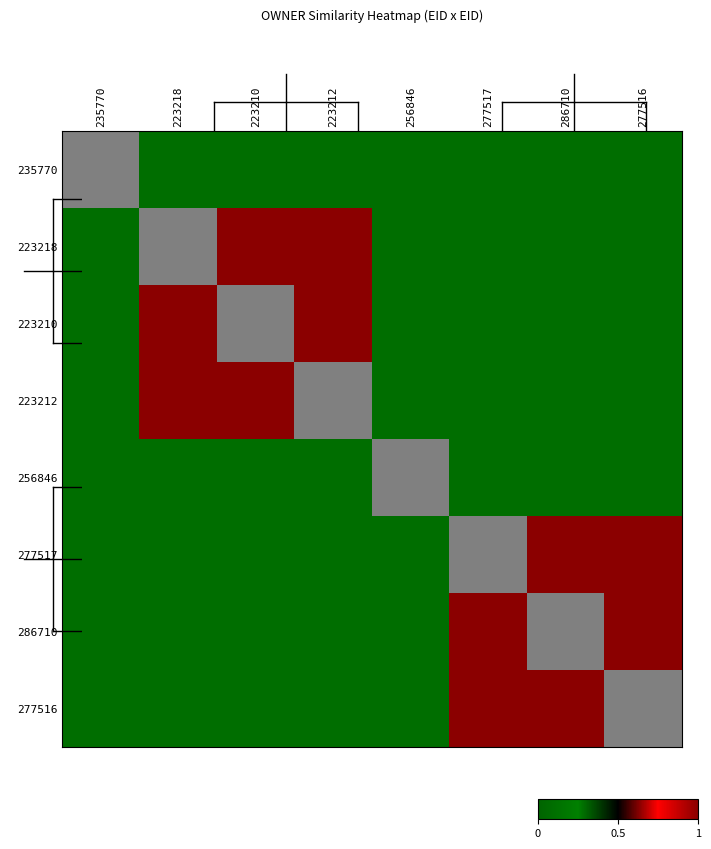

Rank the series by their maximum value, from lowest to highest.

256846, 235770, 223218, 223210, 223212, 277517, 286710, 277516